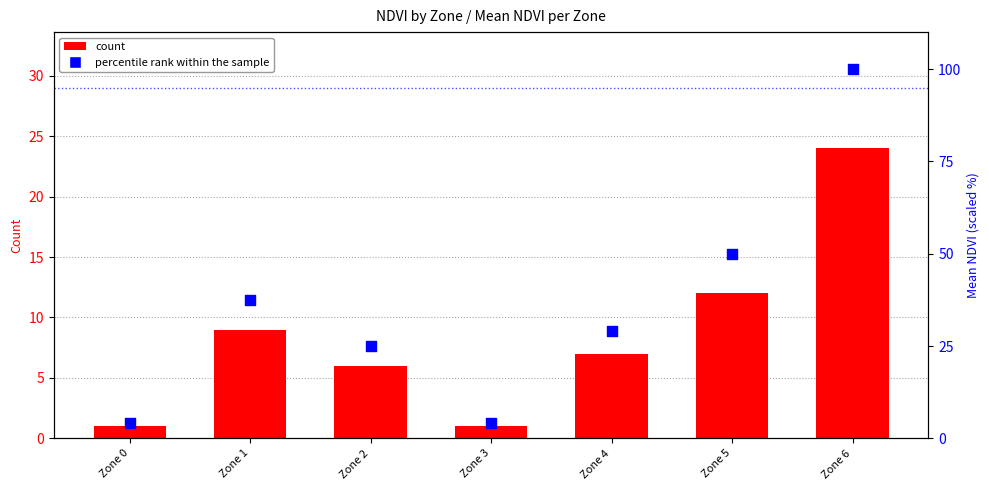

At how many categories does at least one series exceed 56?

1